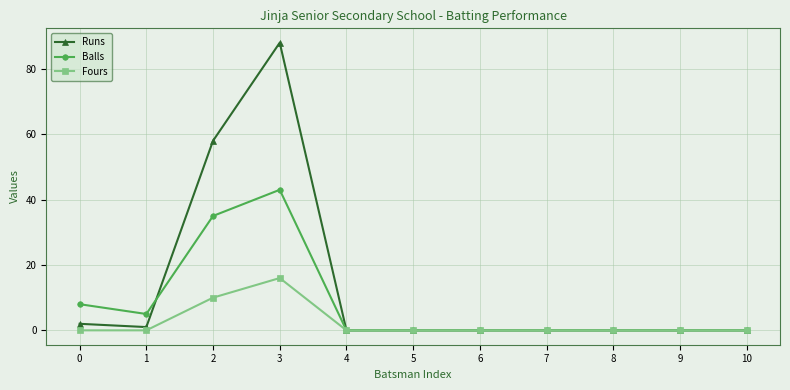

At which category is the sum across all series the highest?

3